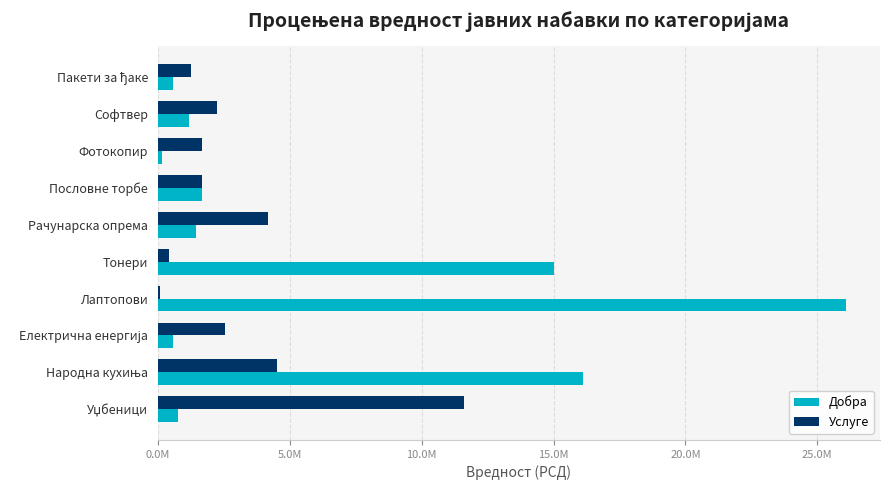

At which category is the sum across all series the highest?

Лаптопови